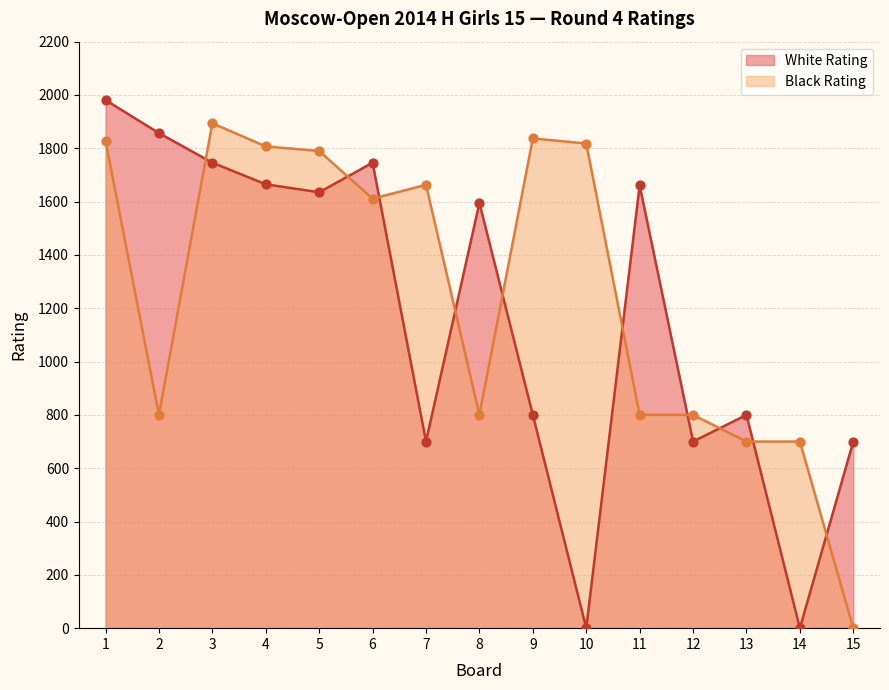

Which series contains the highest Y value?

White Rating